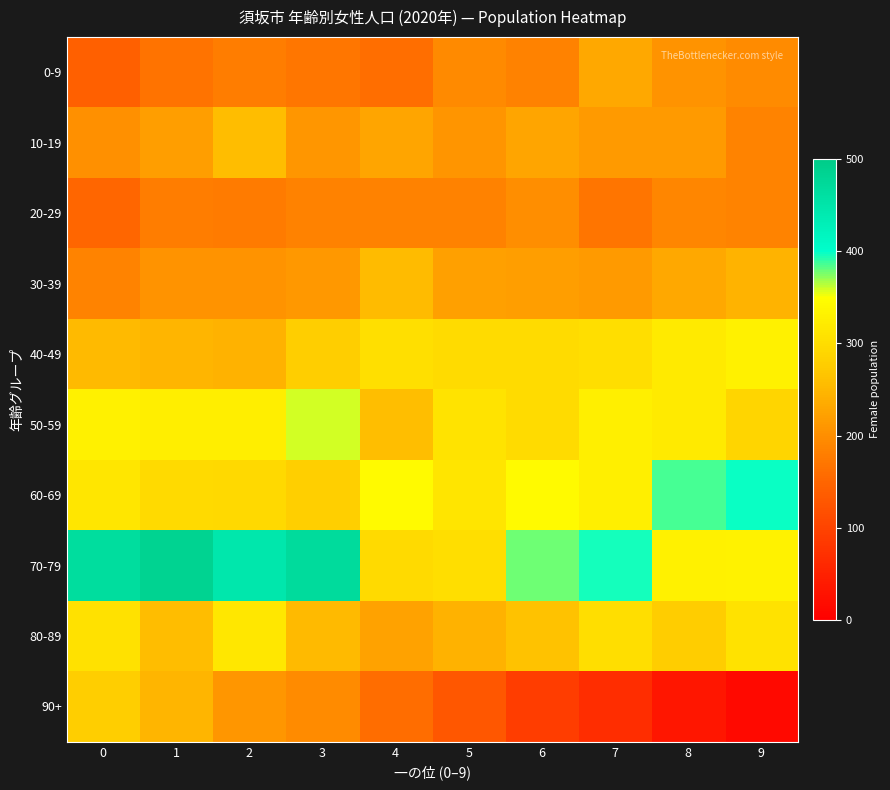

Which category has the lowest value across all series?

9